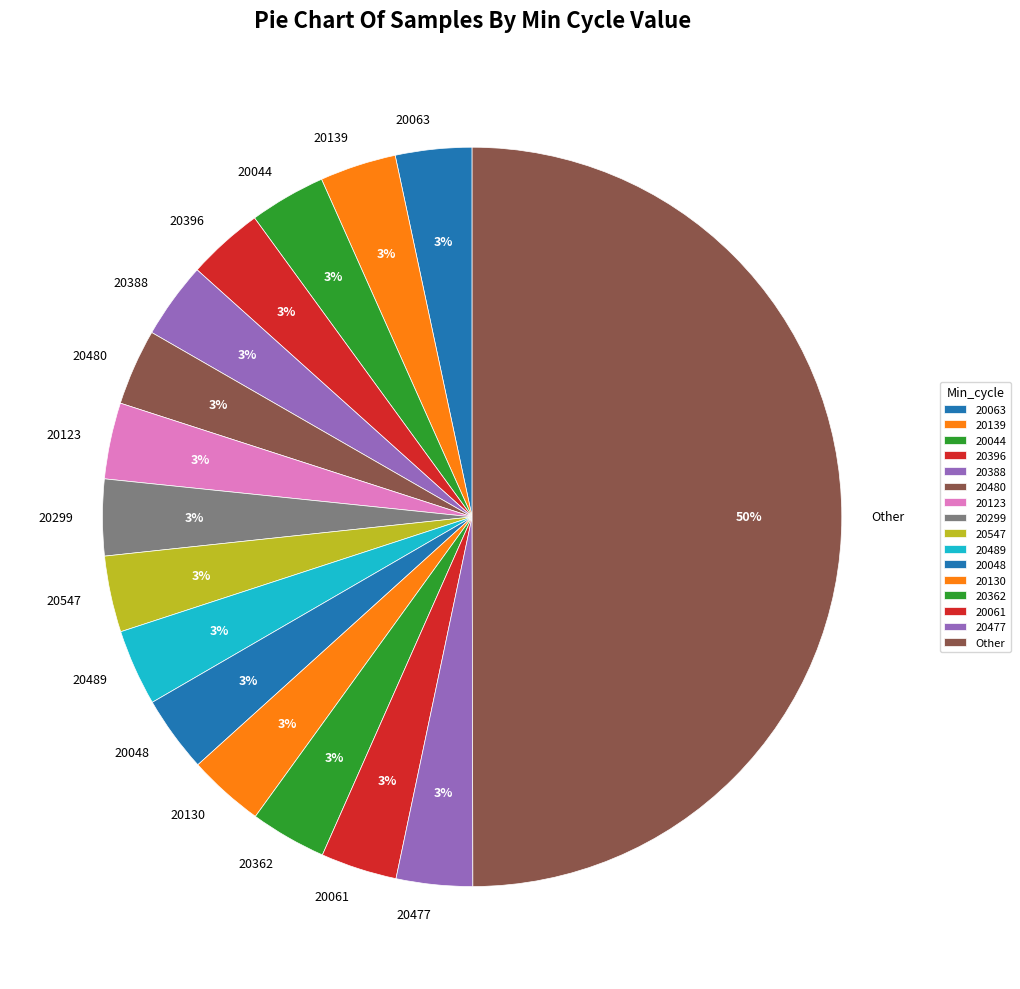

To the nearest percent, what is the average slice percentage?

6%